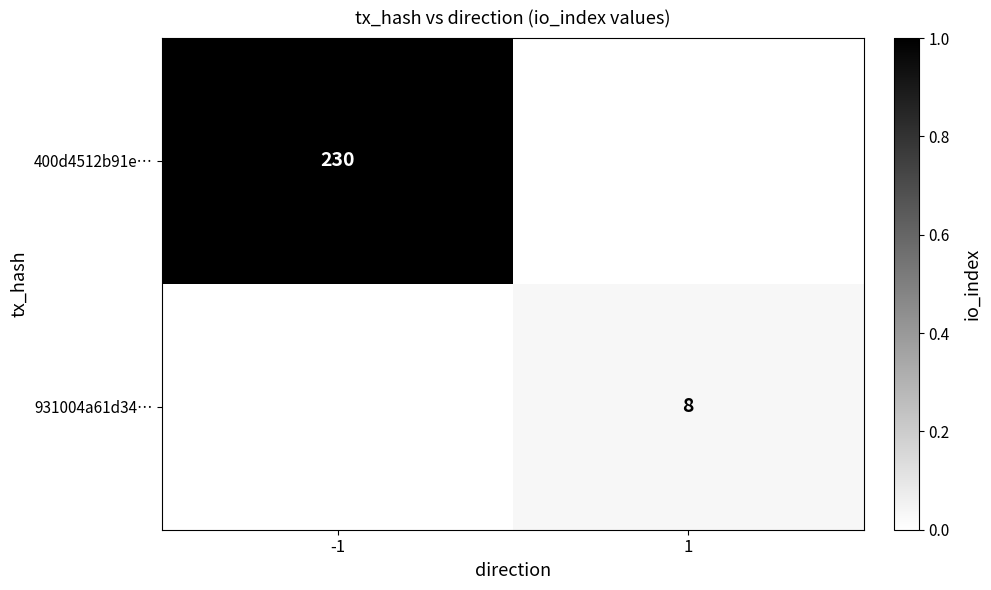

The 931004a61d34… series shows 14 at 1. True or false?

False